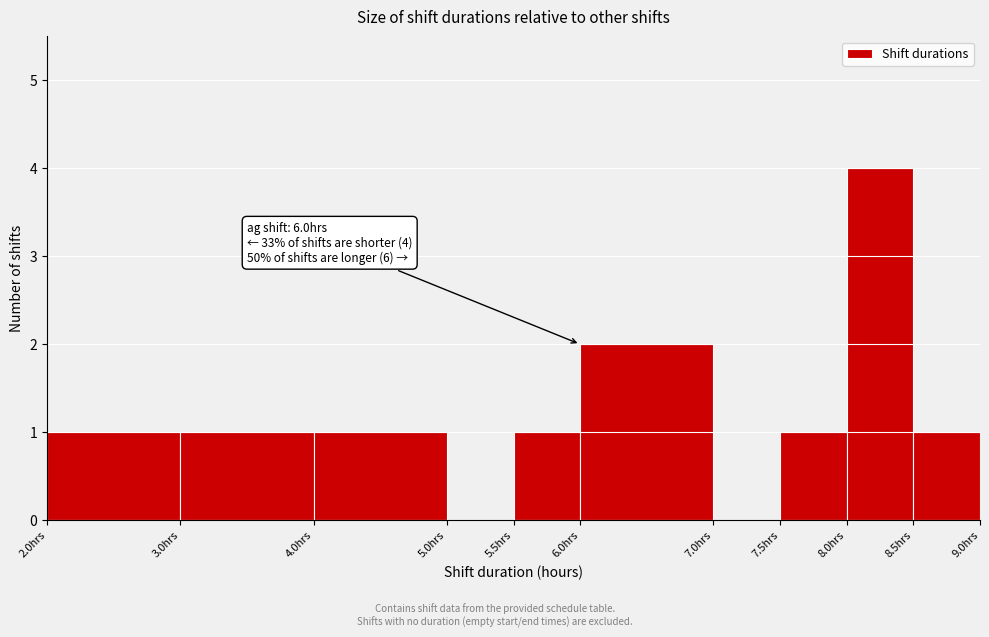

Over which range of the x-axis is the bar tallest?

8.0 to 8.5